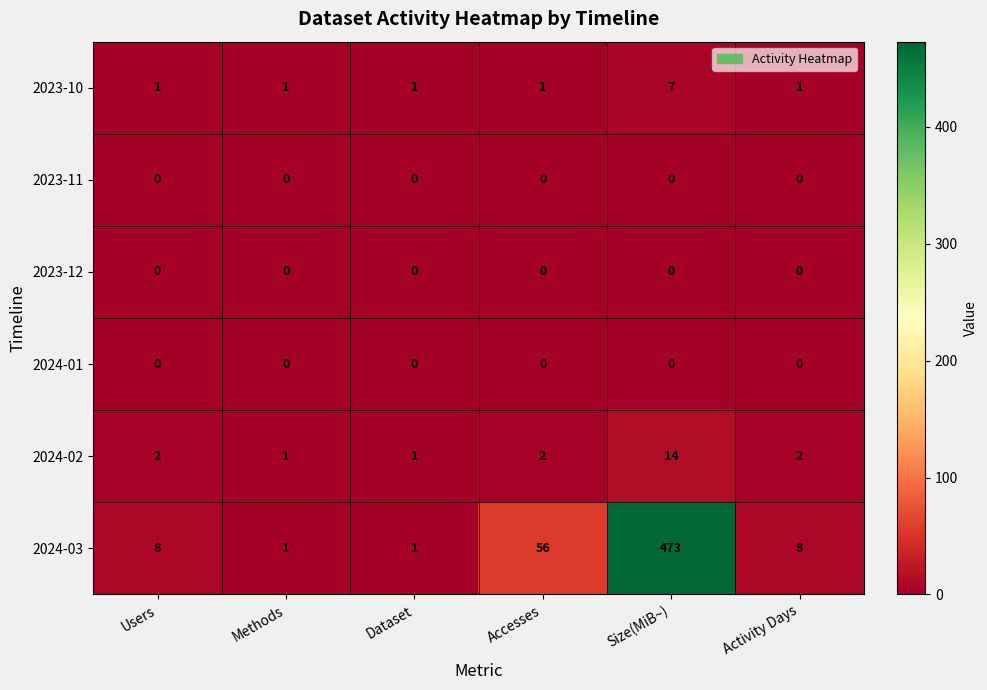

What is the difference between the maximum and second lowest values in the 2024-03 series?

472